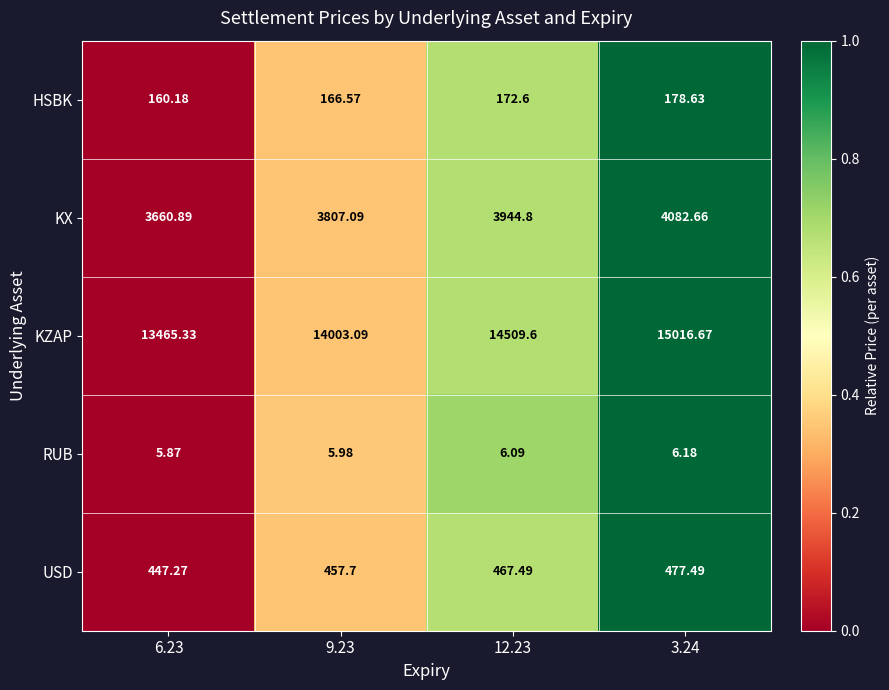

How many categories are shown in the chart?

4